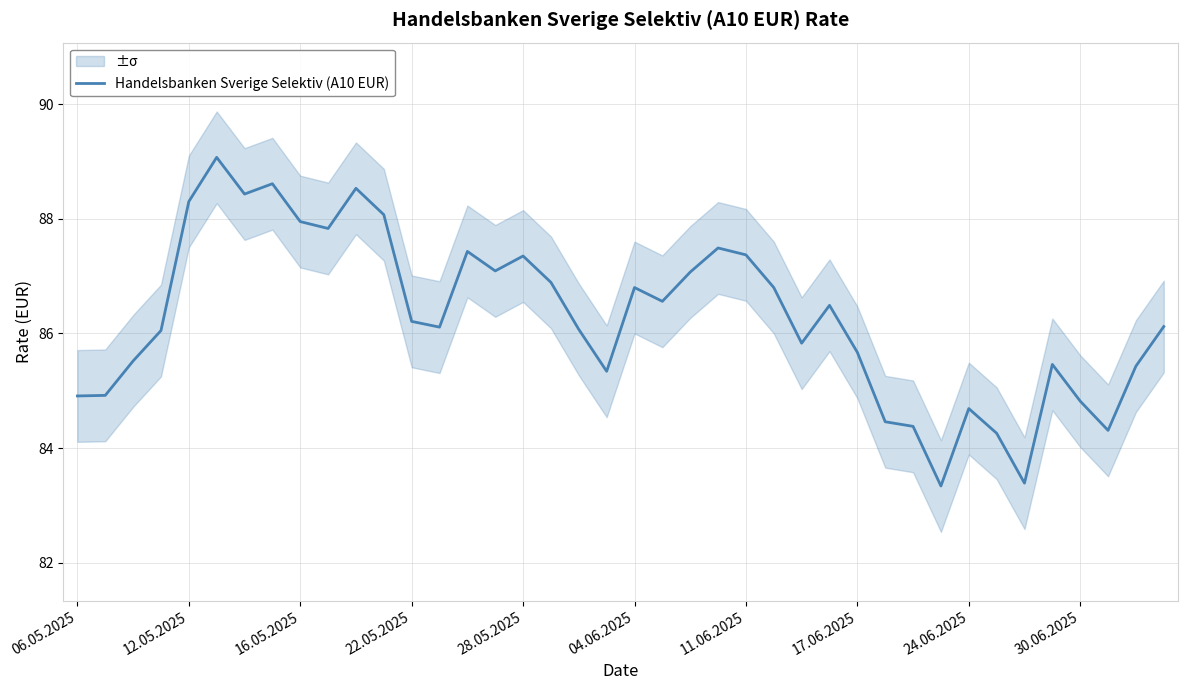

What is the difference between the maximum and second lowest values?

5.7